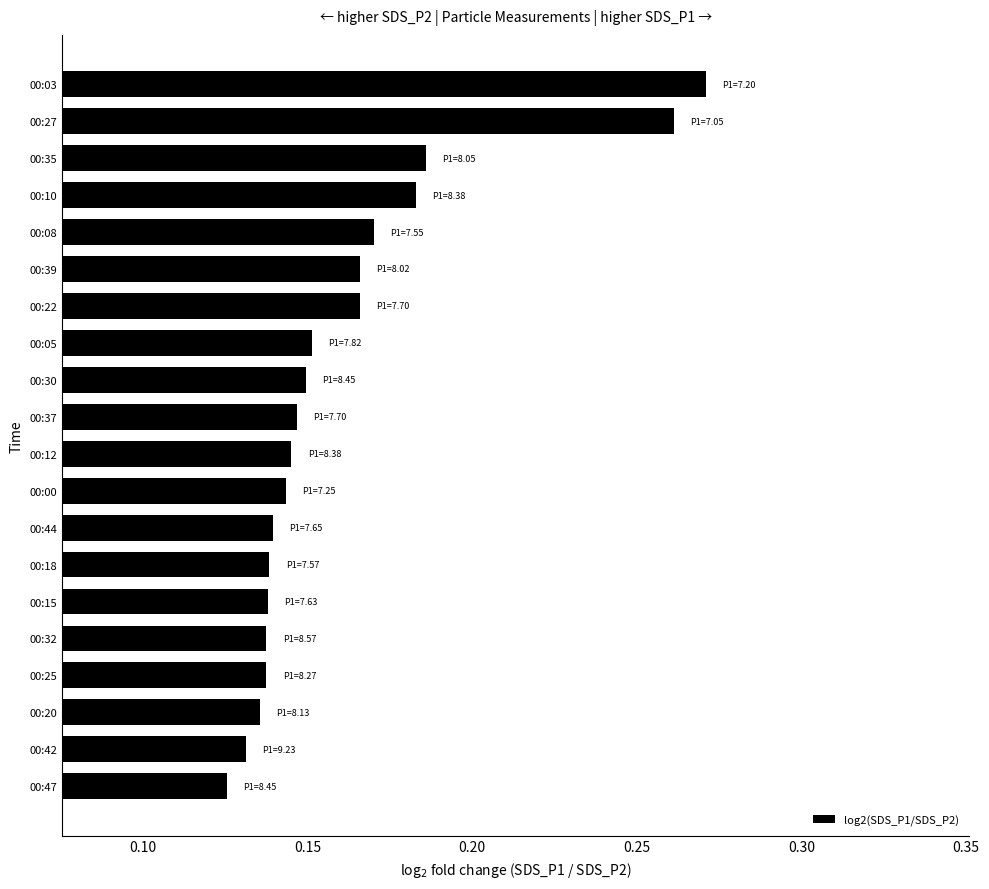

At which label is the value closest to 0?

00:47